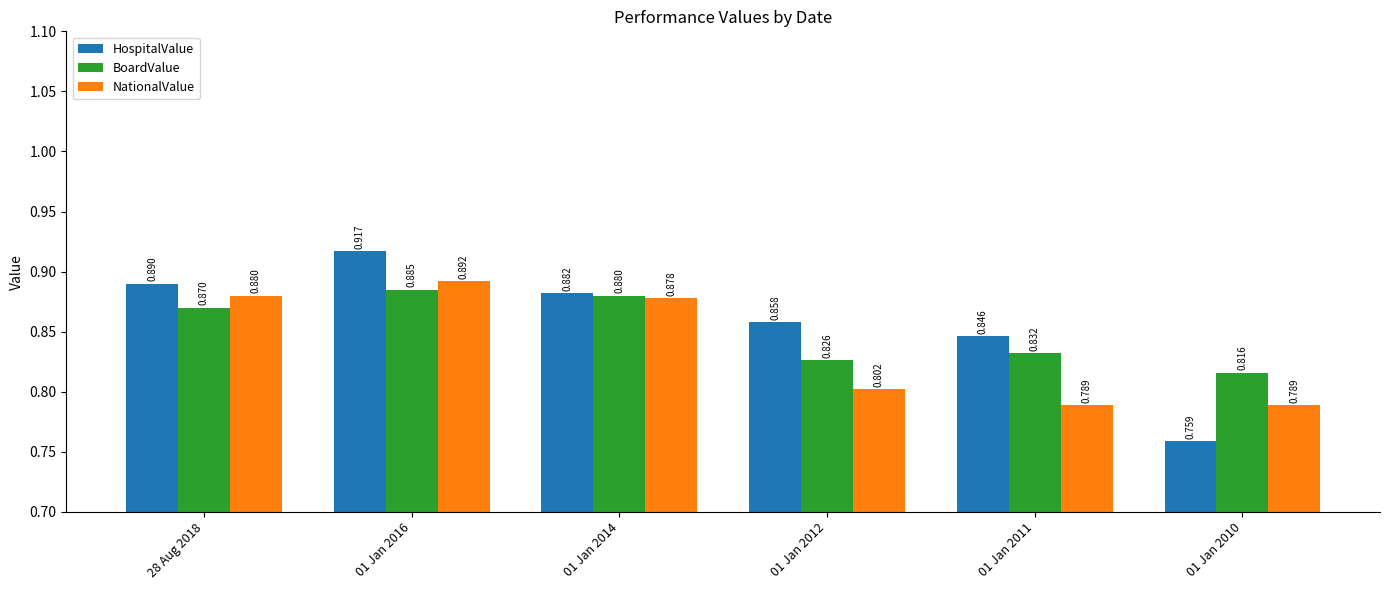

Between 28 Aug 2018 and 01 Jan 2010, which series saw the biggest shift?

HospitalValue